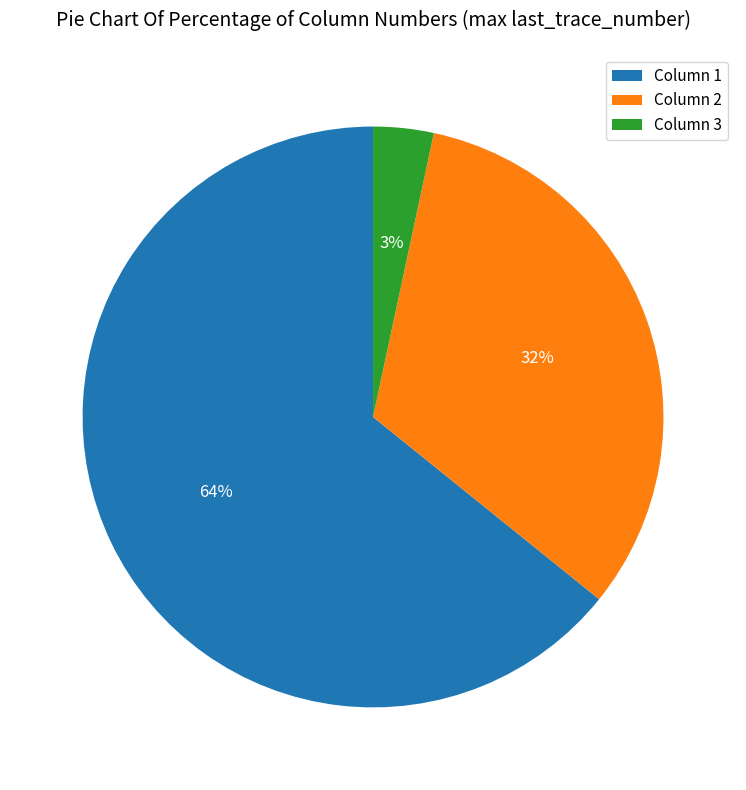

To the nearest percent, what is the average slice percentage?

33%